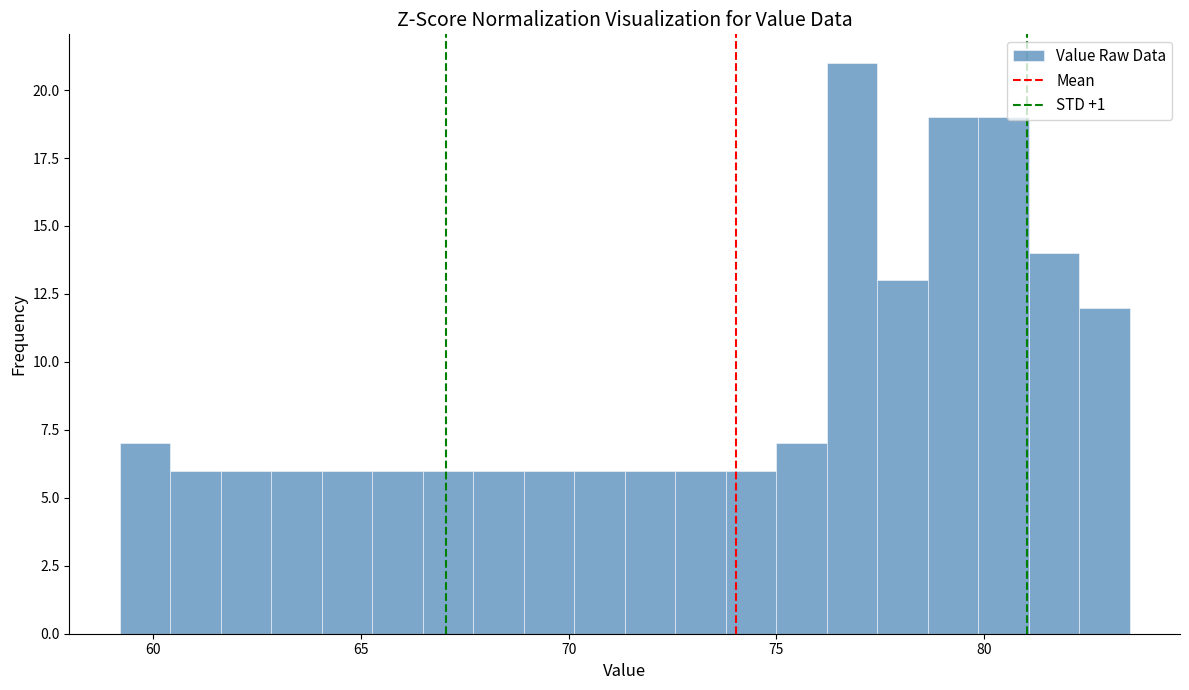

Around what value on the x-axis is the tallest bar? Give the approximate position of its centre, as read against the axis.

77.0